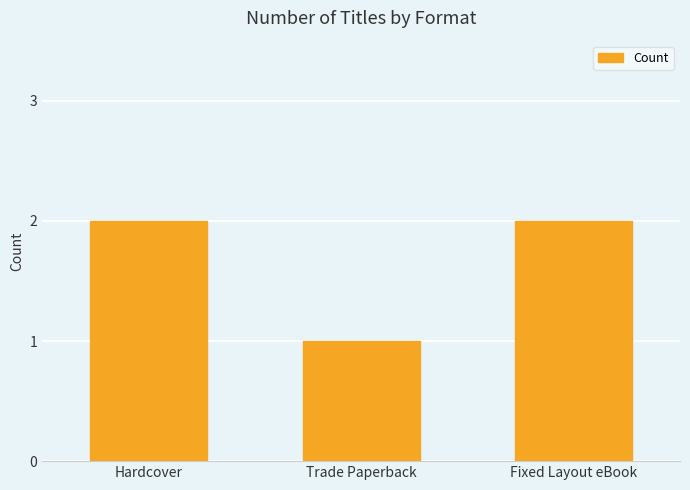

What is the label of the 3rd bar from the right?

Hardcover